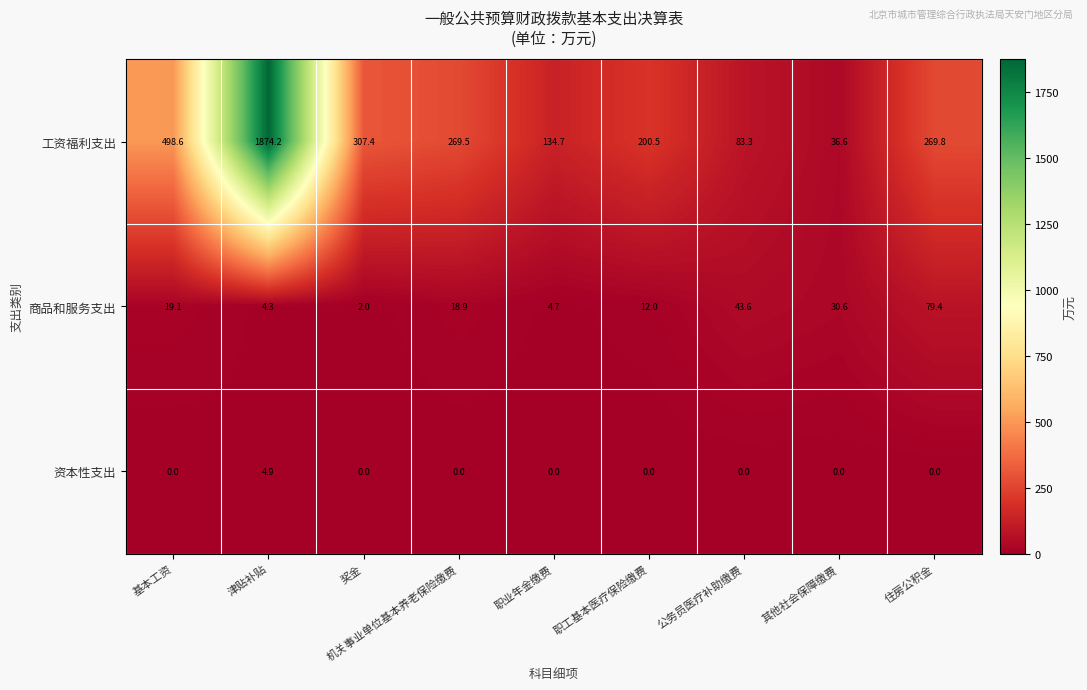

Is it true that 商品和服务支出 equals 14.6 at 公务员医疗补助缴费?

False